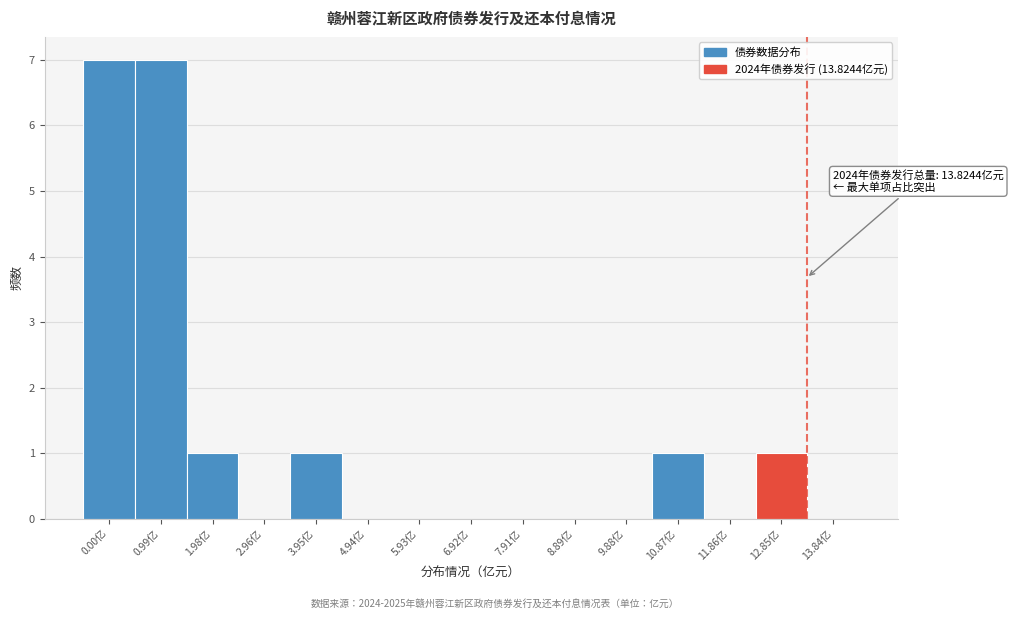

Reading left to right, transcribe all the data shown in this chart.

0.00亿=7	0.99亿=7	1.98亿=1	2.96亿=0	3.95亿=1	4.94亿=0	5.93亿=0	6.92亿=0	7.91亿=0	8.89亿=0	9.88亿=0	10.87亿=1	11.86亿=0	12.85亿=1	13.84亿=0